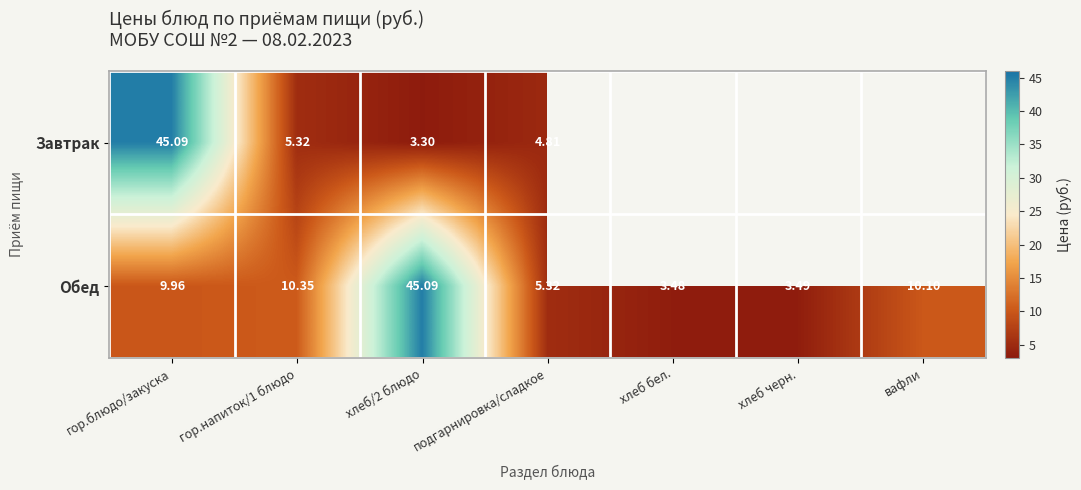

What is the greatest value displayed?

45.1